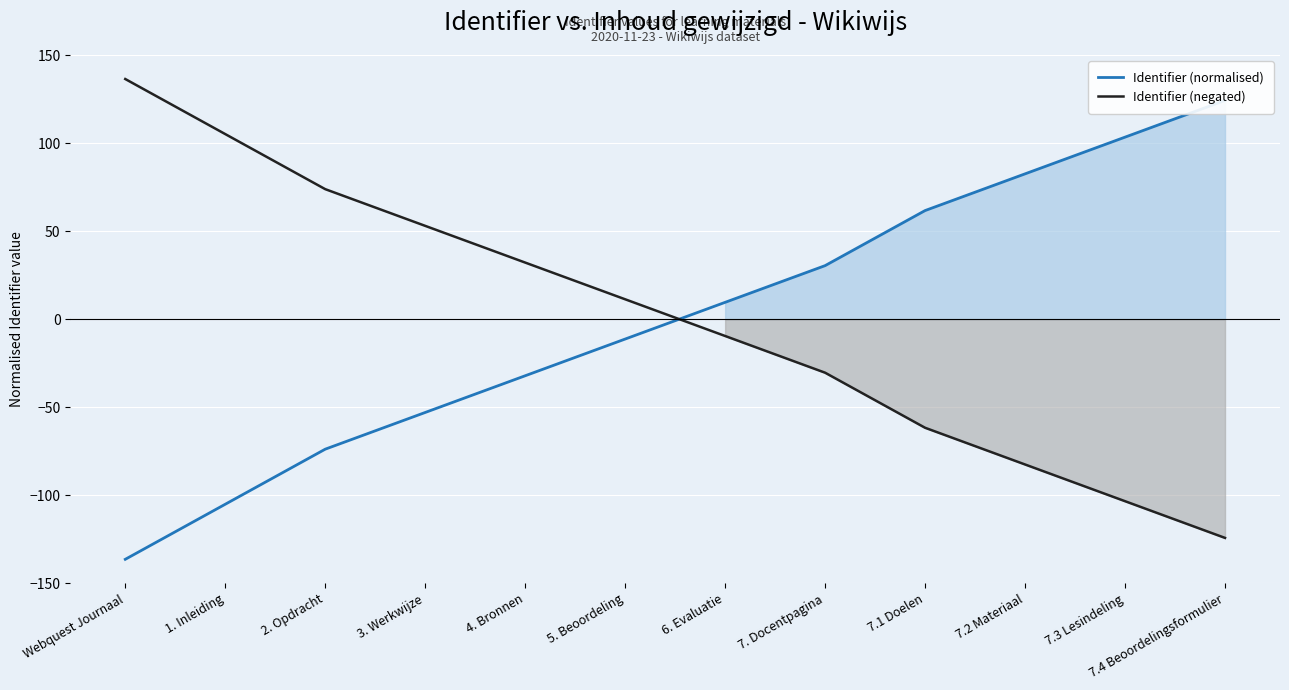

What is the maximum value for Identifier (normalised)?

124.2